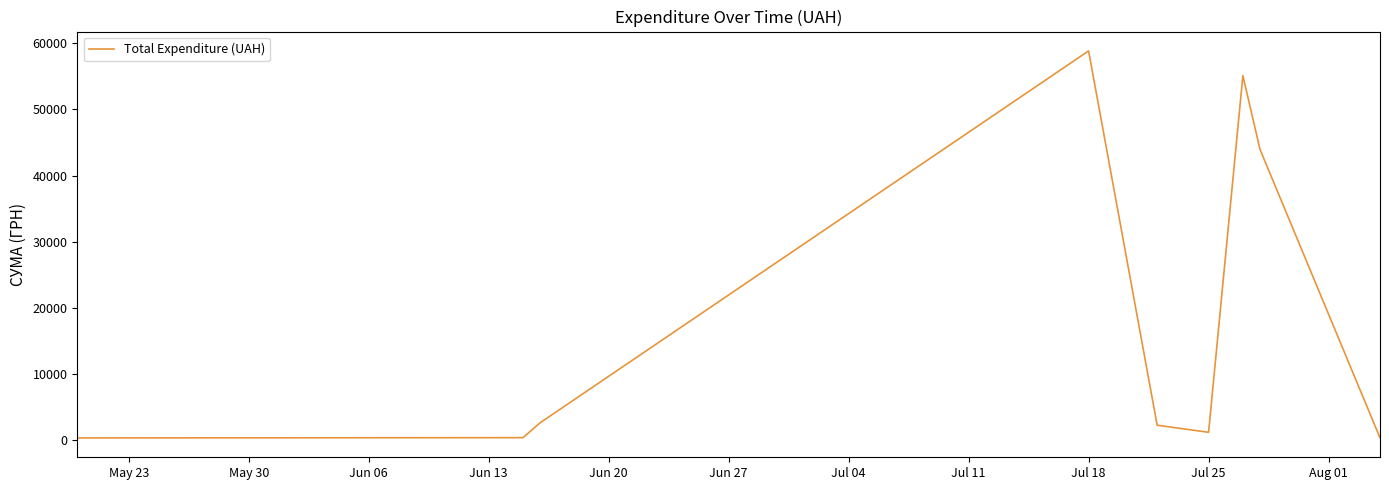

How many lines are shown in the chart?

1